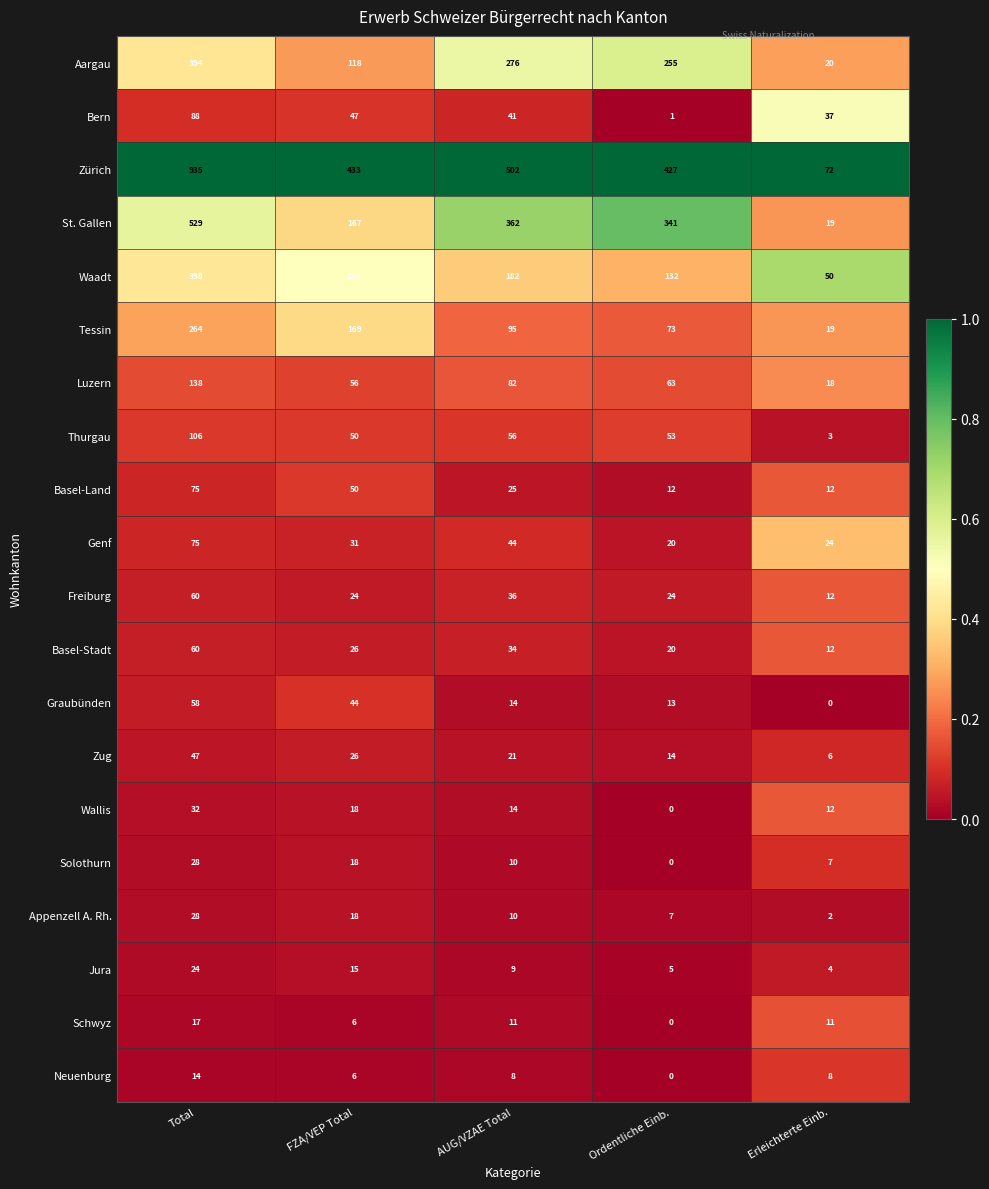

Rank the categories by Aargau value from lowest to highest.

Erleichterte Einb., FZA/VEP Total, Ordentliche Einb., AUG/VZAE Total, Total